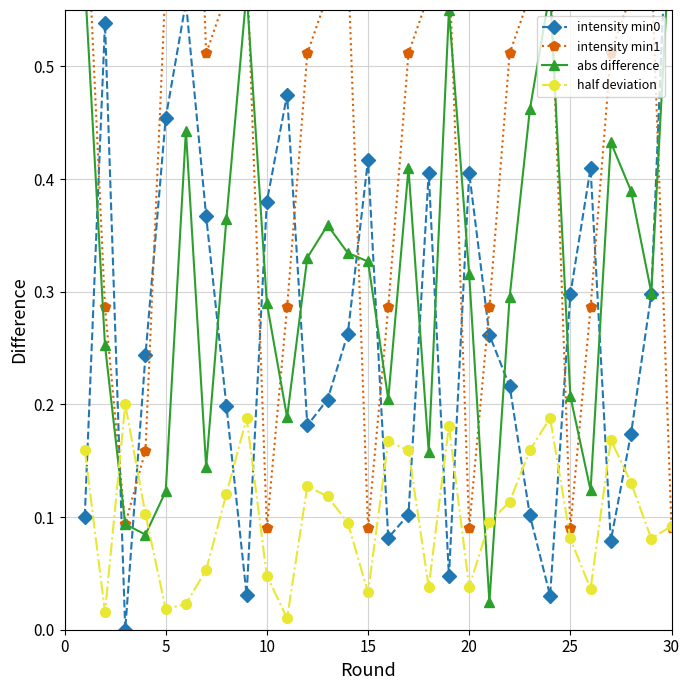

How many lines are shown in the chart?

4